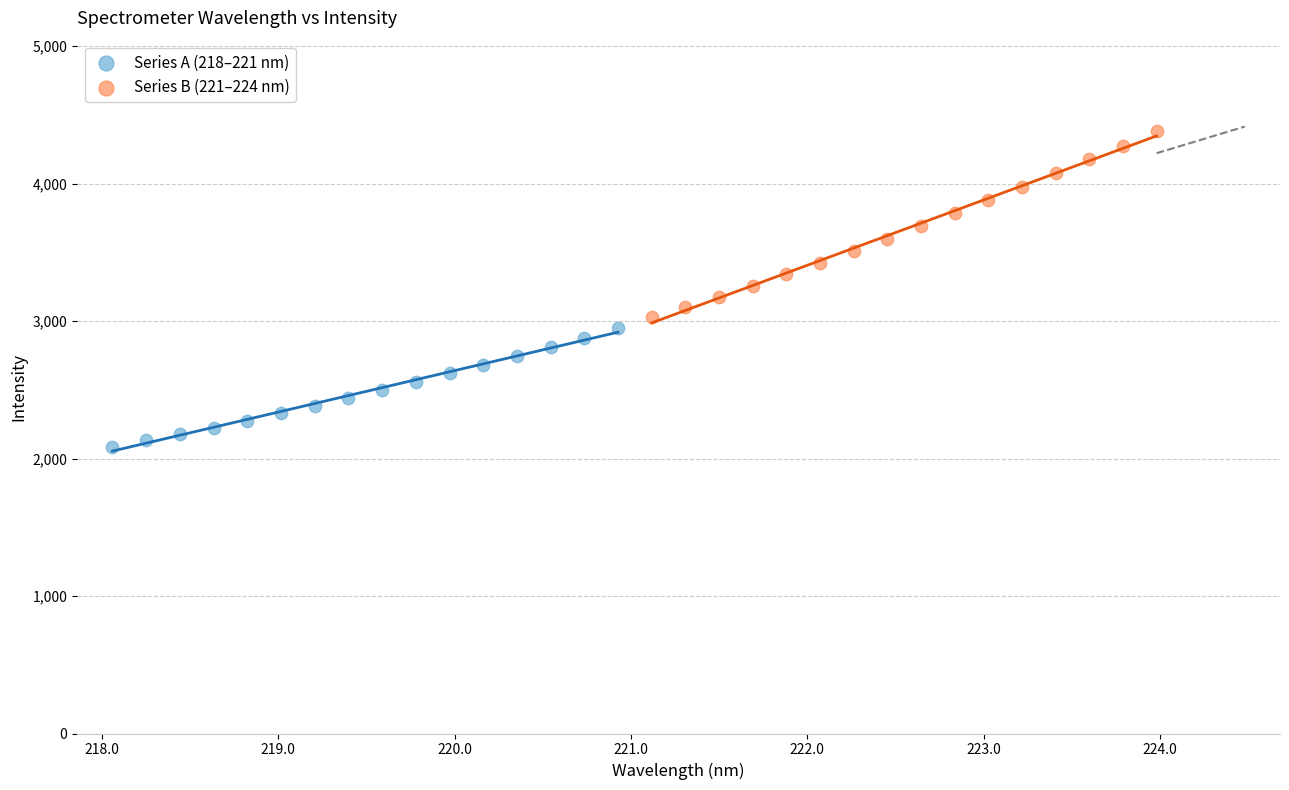

Which series contains the lowest Y value?

Series A (218–221 nm)